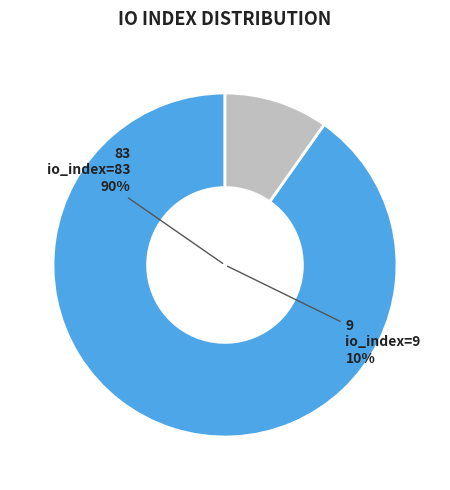

Which has a higher value, io_index=83 or io_index=9?

io_index=83